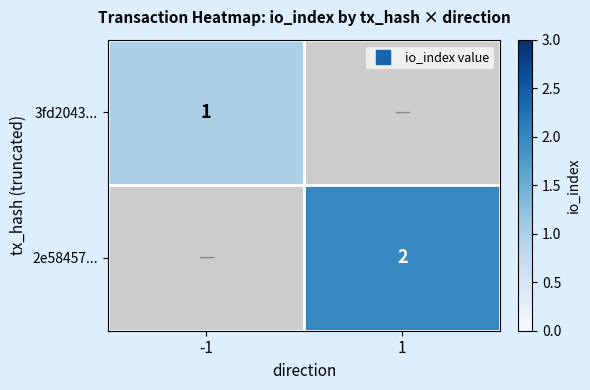

The value of 2e58457... at 1 is 2.0. True or false?

True